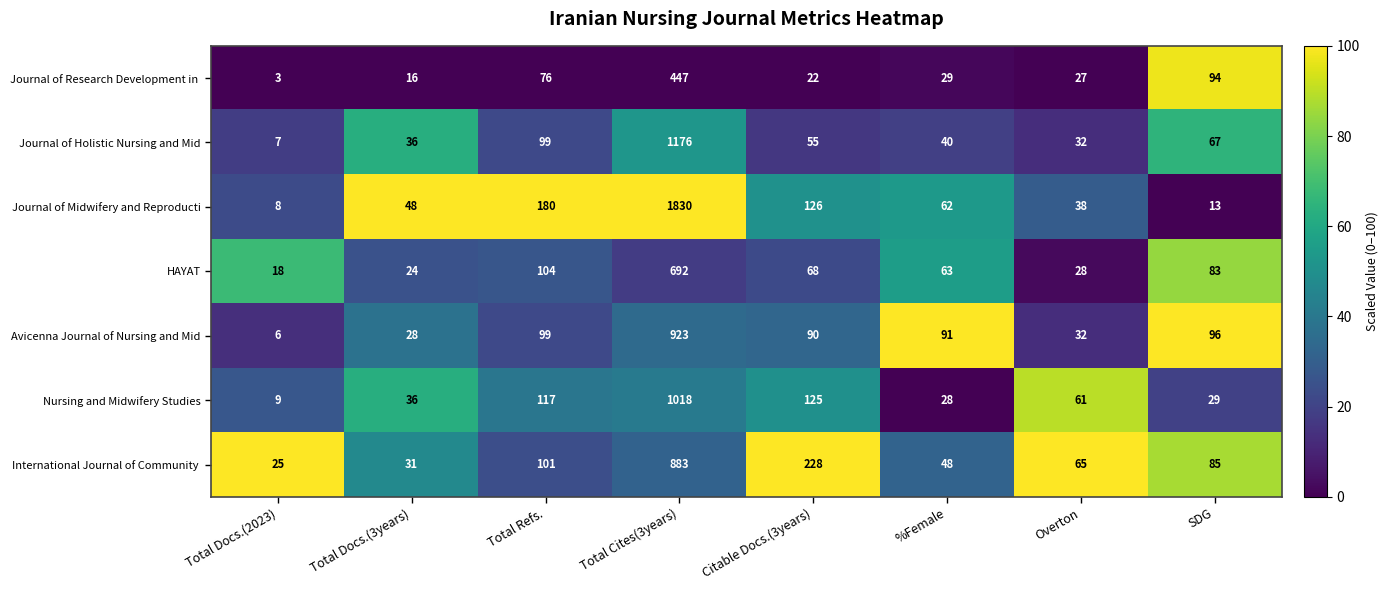

The Journal of Holistic Nursing and Mid series shows 16 at Total Docs.(3years). True or false?

False